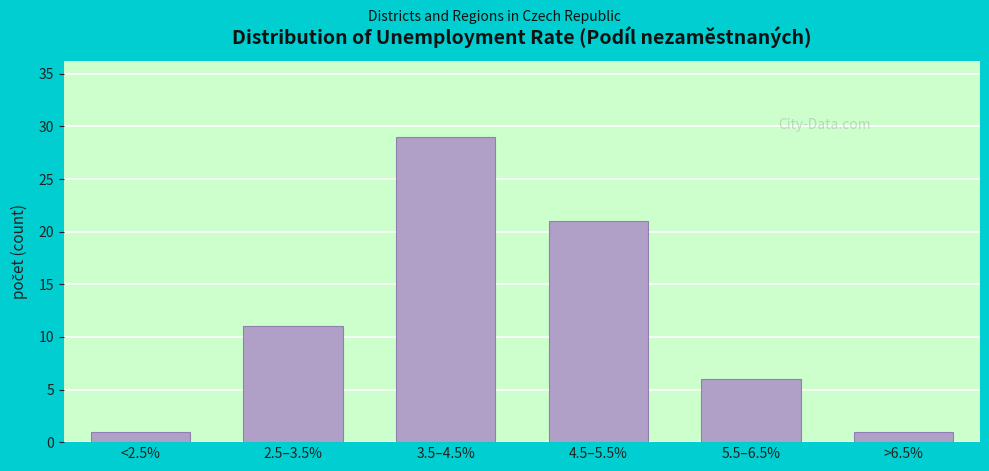

Reading left to right, transcribe all the data shown in this chart.

<2.5%=1	2.5–3.5%=11	3.5–4.5%=29	4.5–5.5%=21	5.5–6.5%=6	>6.5%=1